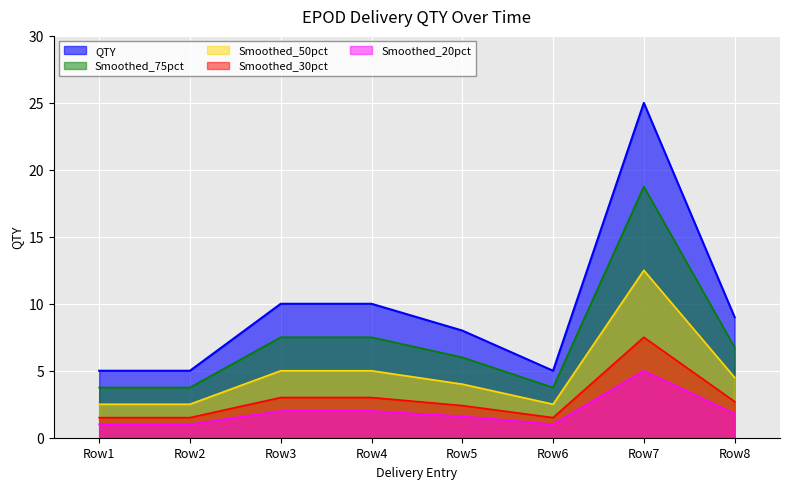

What is the maximum value shown in the chart?

25.0